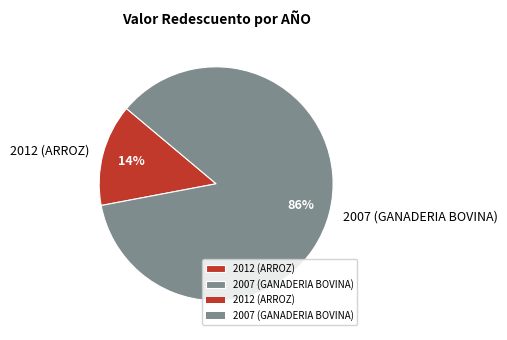

To the nearest percent, what portion does 2012 represent?

14%